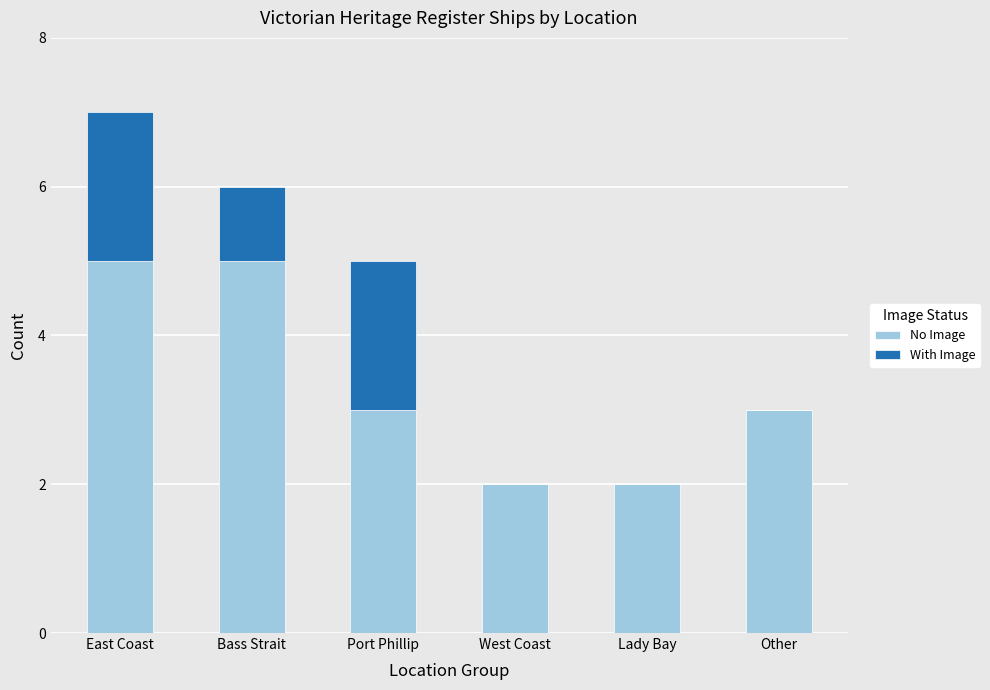

The value of No Image at Other is 3. True or false?

True